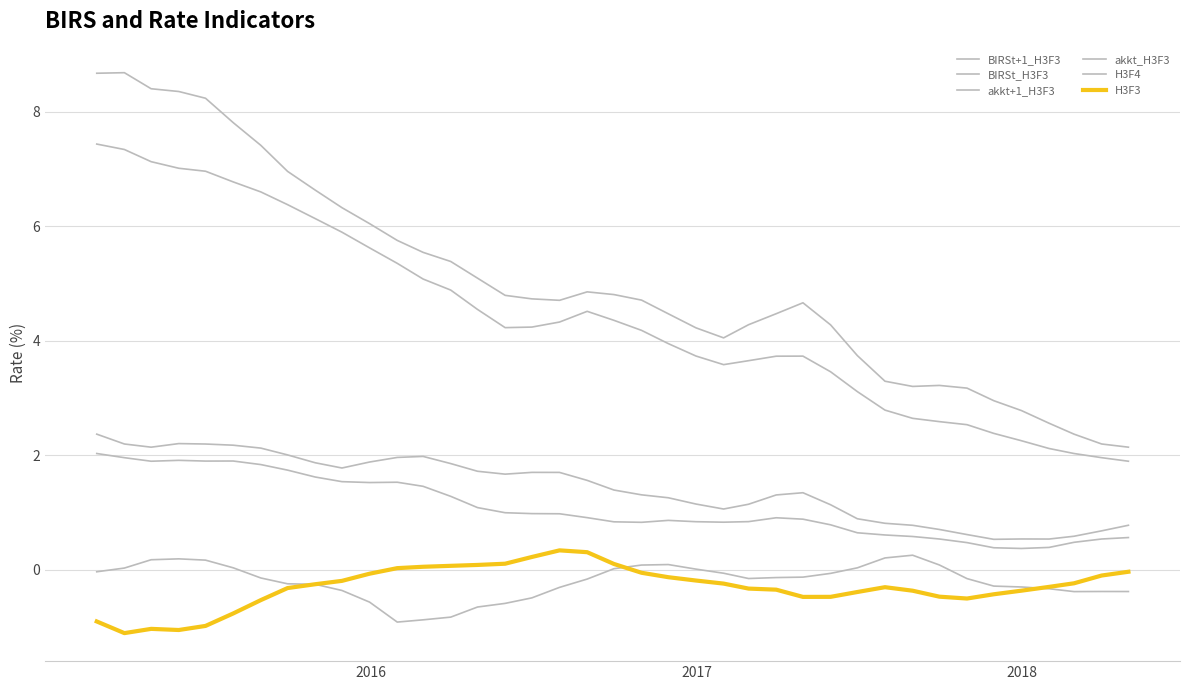

At which category does the chart reach its minimum across all series?

2016